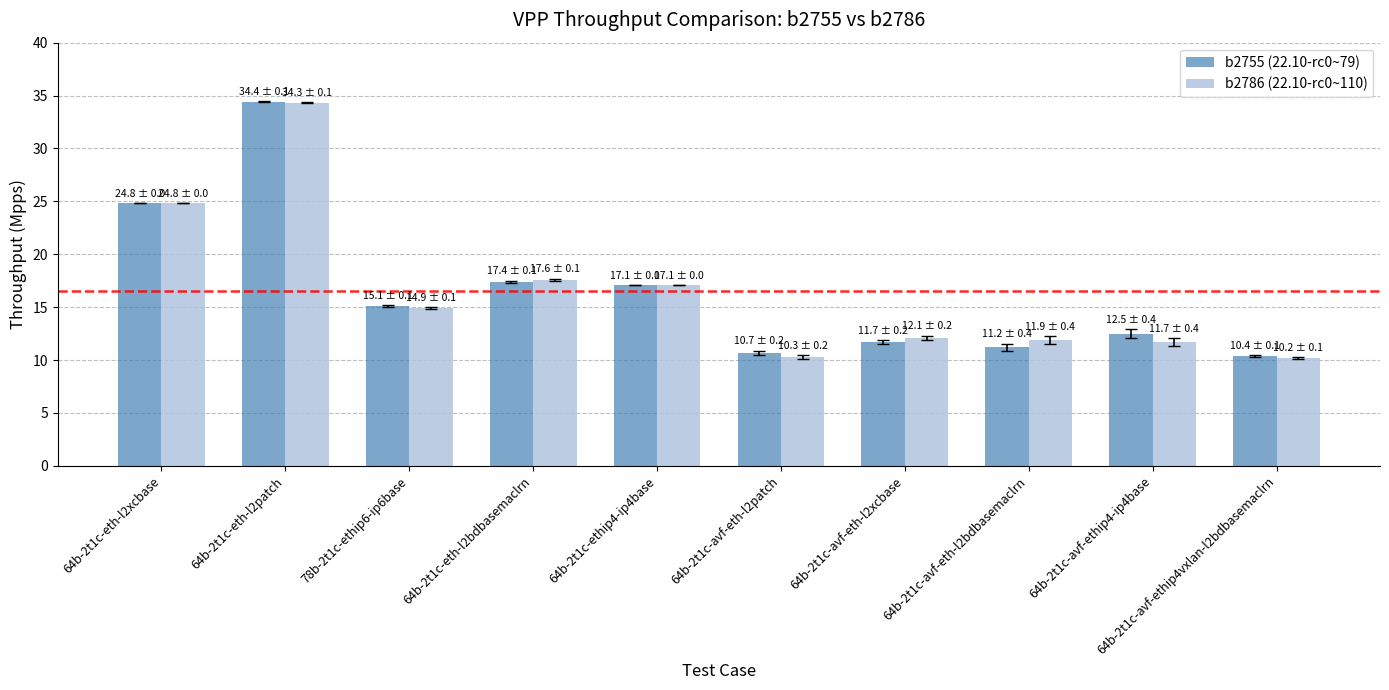

At which category is the sum across all series the highest?

64b-2t1c-eth-l2patch